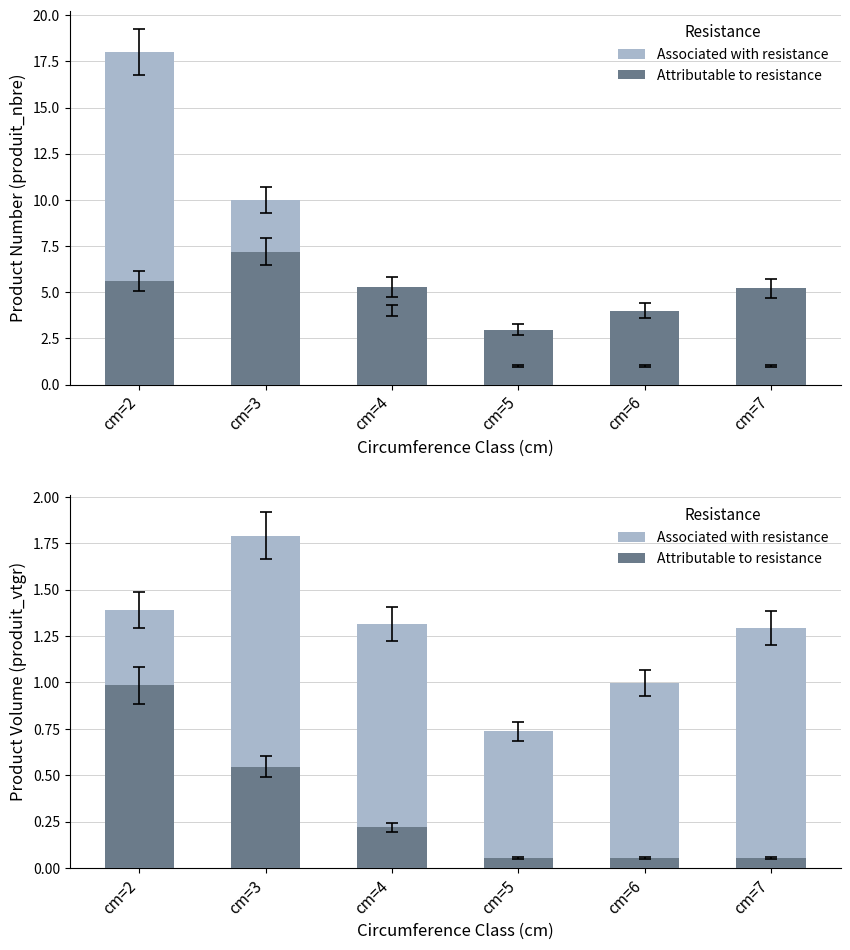

What is the average value of the Associated with resistance series?

1.3